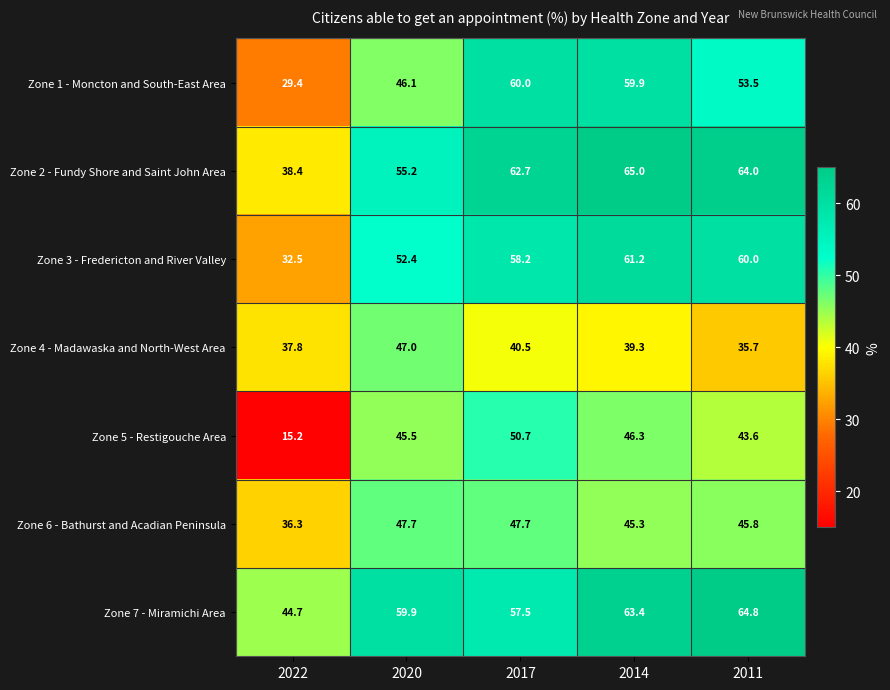

The Zone 3 - Fredericton and River Valley series shows 52.4 at 2020. True or false?

True